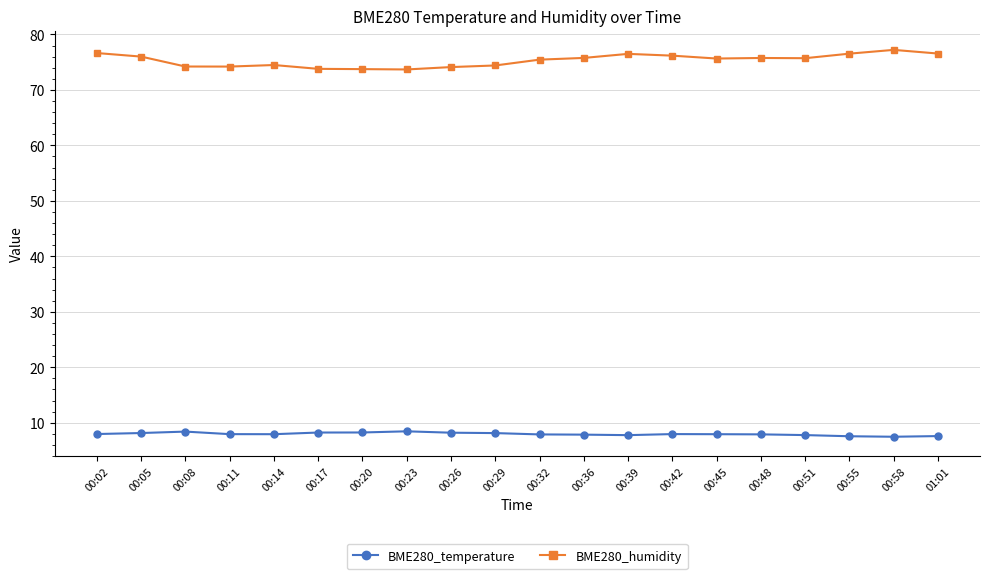

True or false: BME280_humidity has a value of 47.2 at 00:51.

False